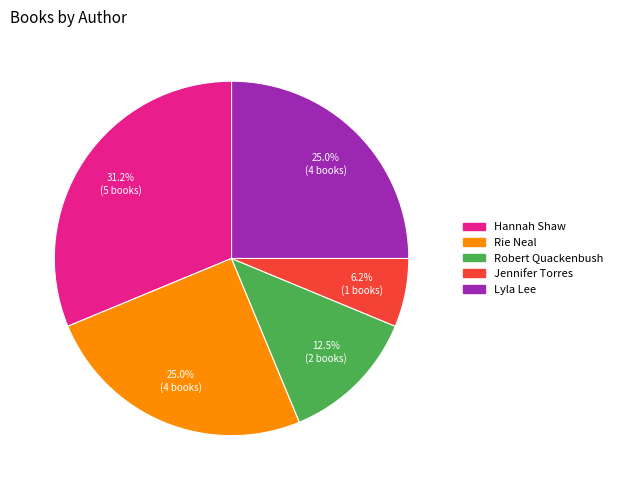

Is there a majority slice in this chart?

No